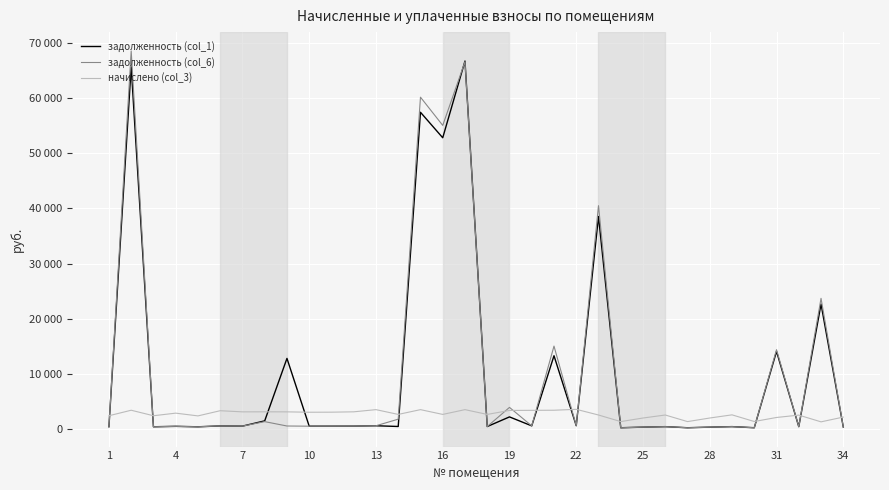

Is this an area chart (filled region under the line)?

No